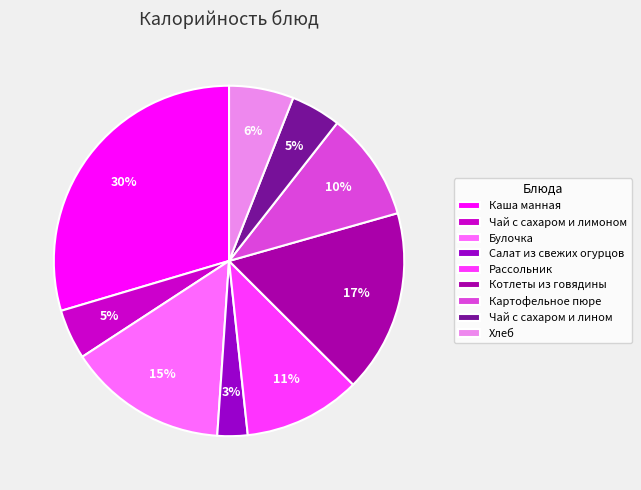

To the nearest percent, what portion does Котлеты из говядины represent?

17%